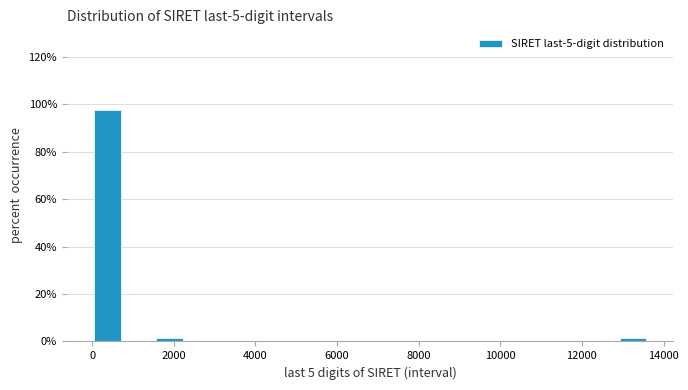

Read against the x-axis, roughly where is the centre of the tallest bar?

400